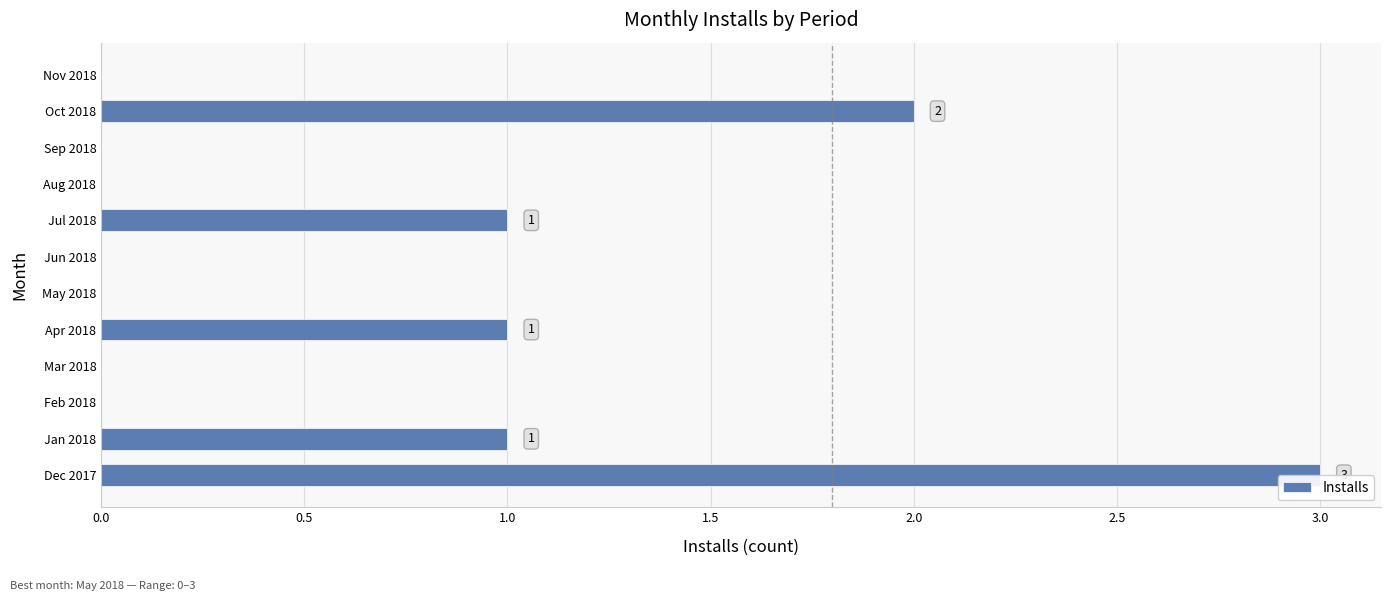

The chart shows a value of 0 at Jun 2018. True or false?

True